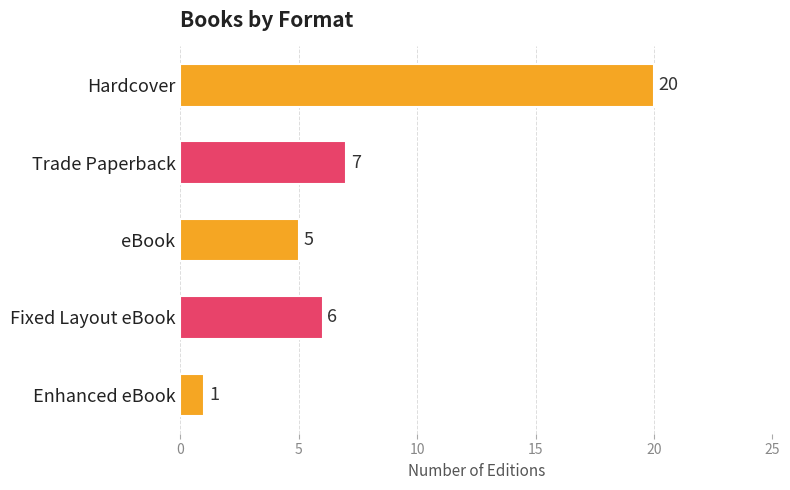

How many distinct data groups are displayed?

1